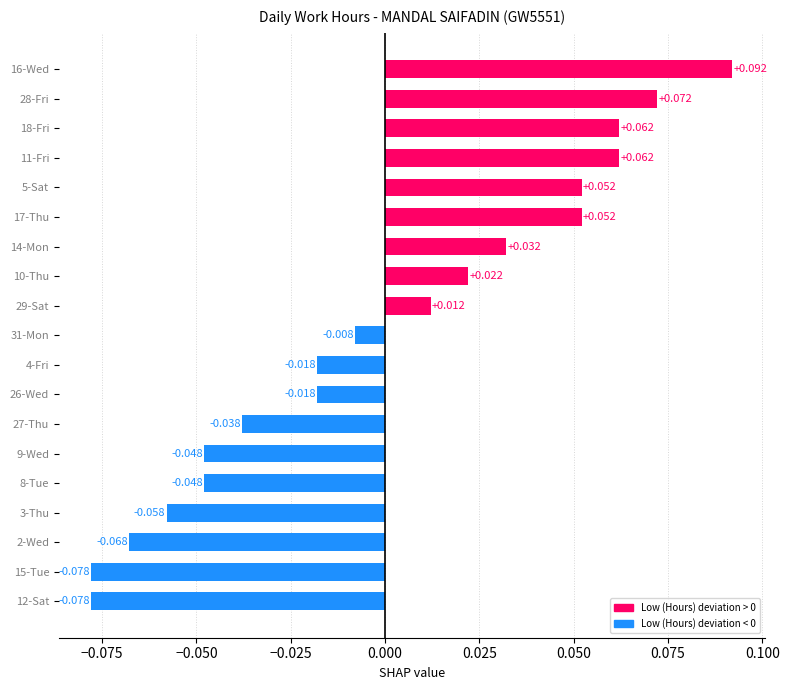

Are the bars horizontal?

Yes